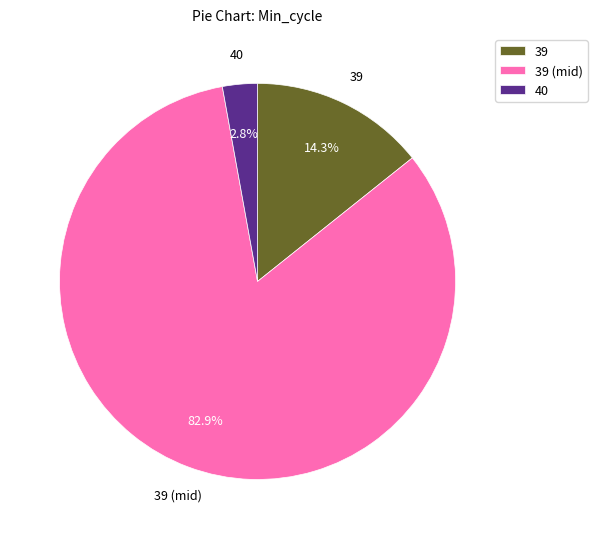

Which category has the biggest portion of the pie?

39 (mid)